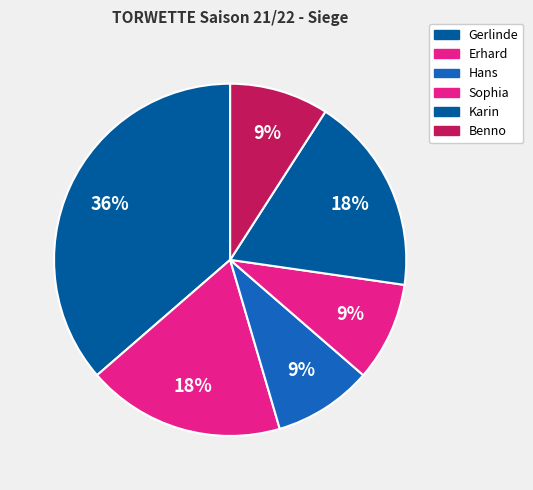

Count the number of slices in the pie.

6